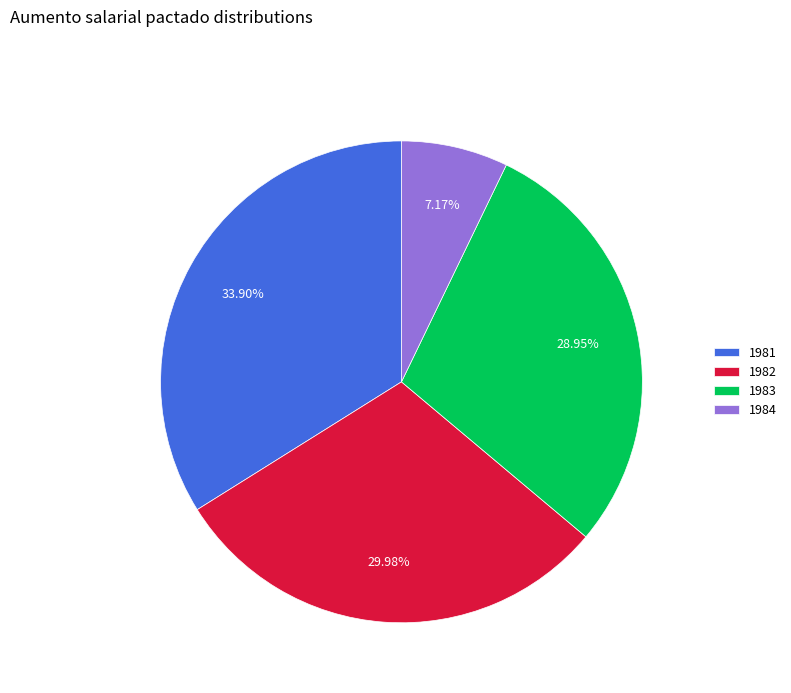

What is the smallest slice in the pie chart?

1984